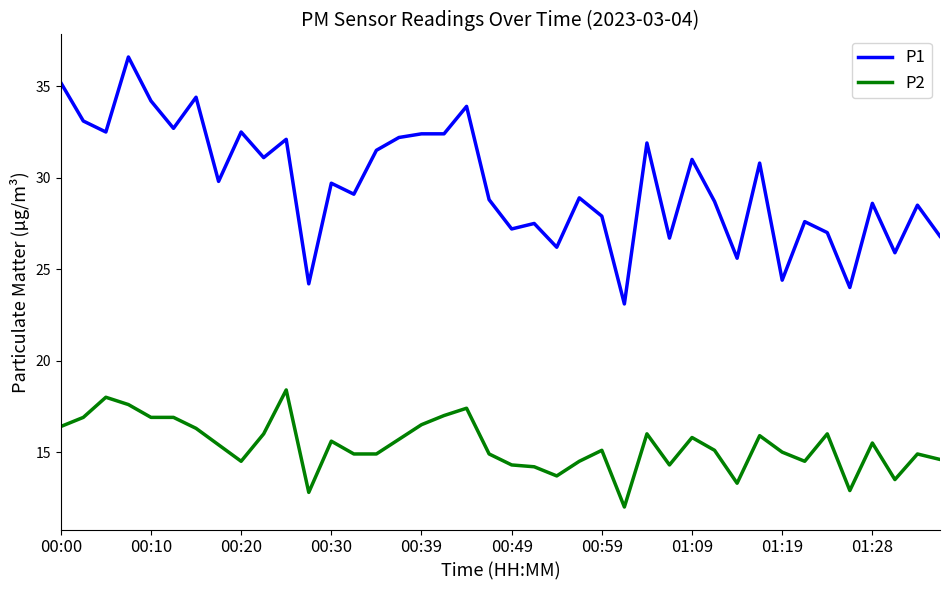

How many categories are shown in the chart?

40